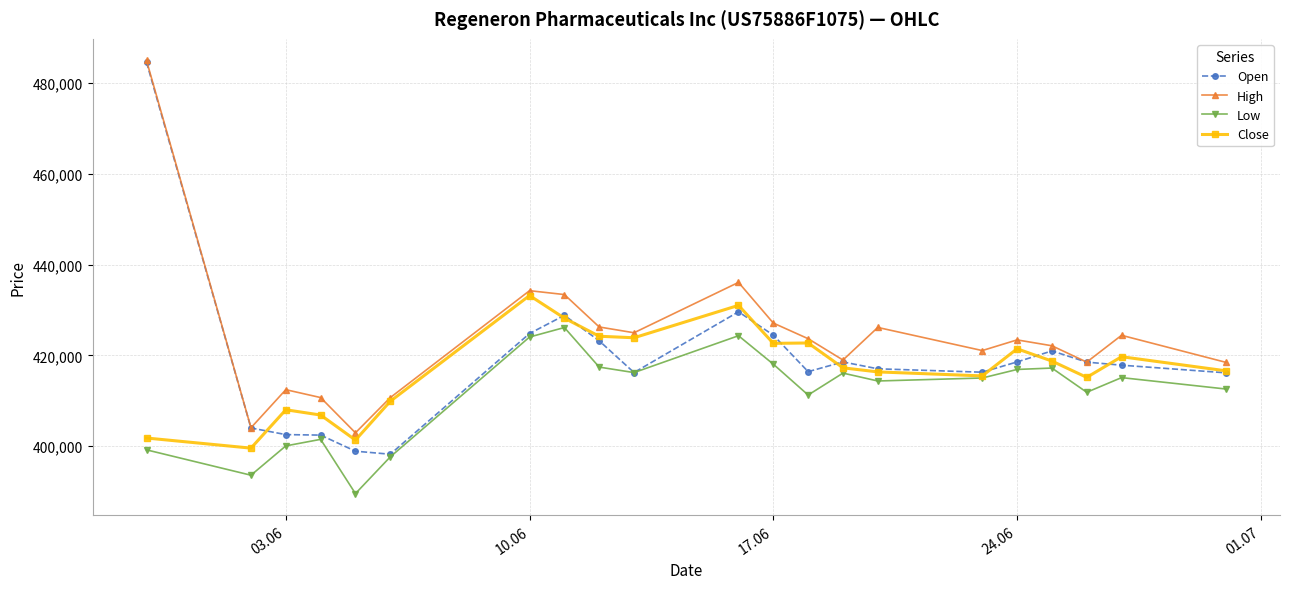

True or false: Open has more than 2 points higher than both neighbors.

True